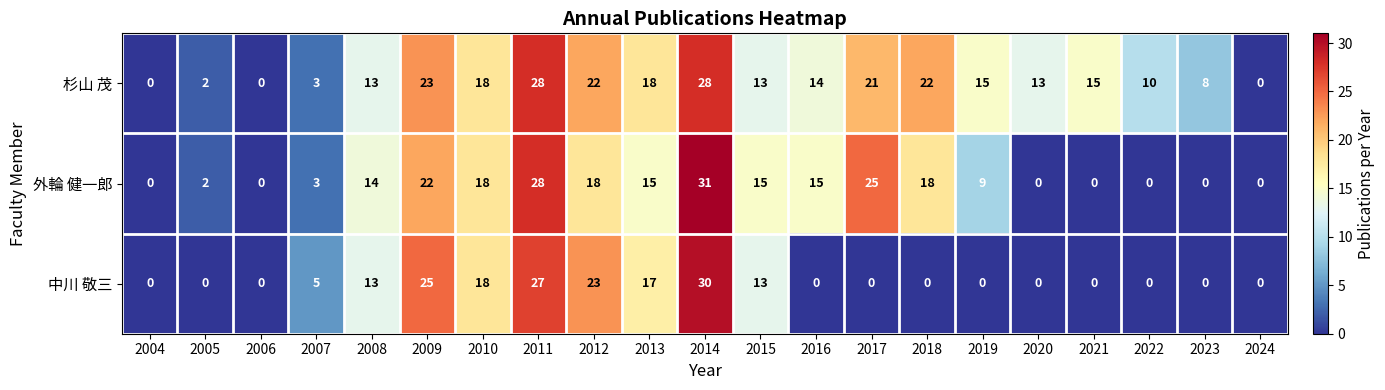

List the series in order of their overall mean, lowest first.

中川 敬三, 外輪 健一郎, 杉山 茂